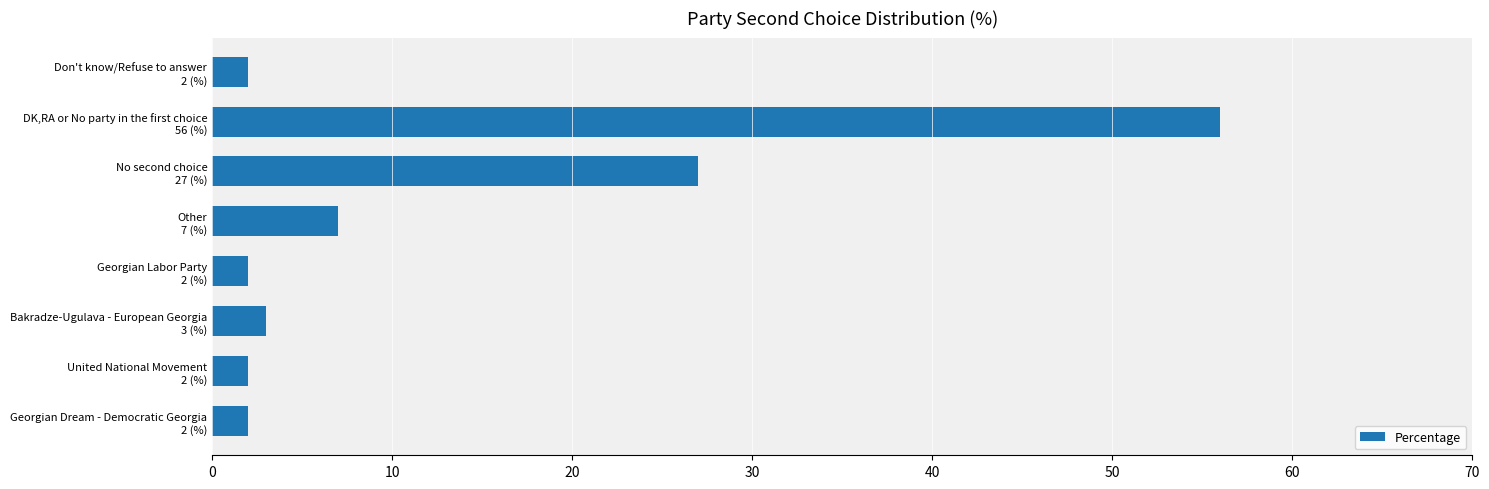

How many categories are shown in the chart?

8